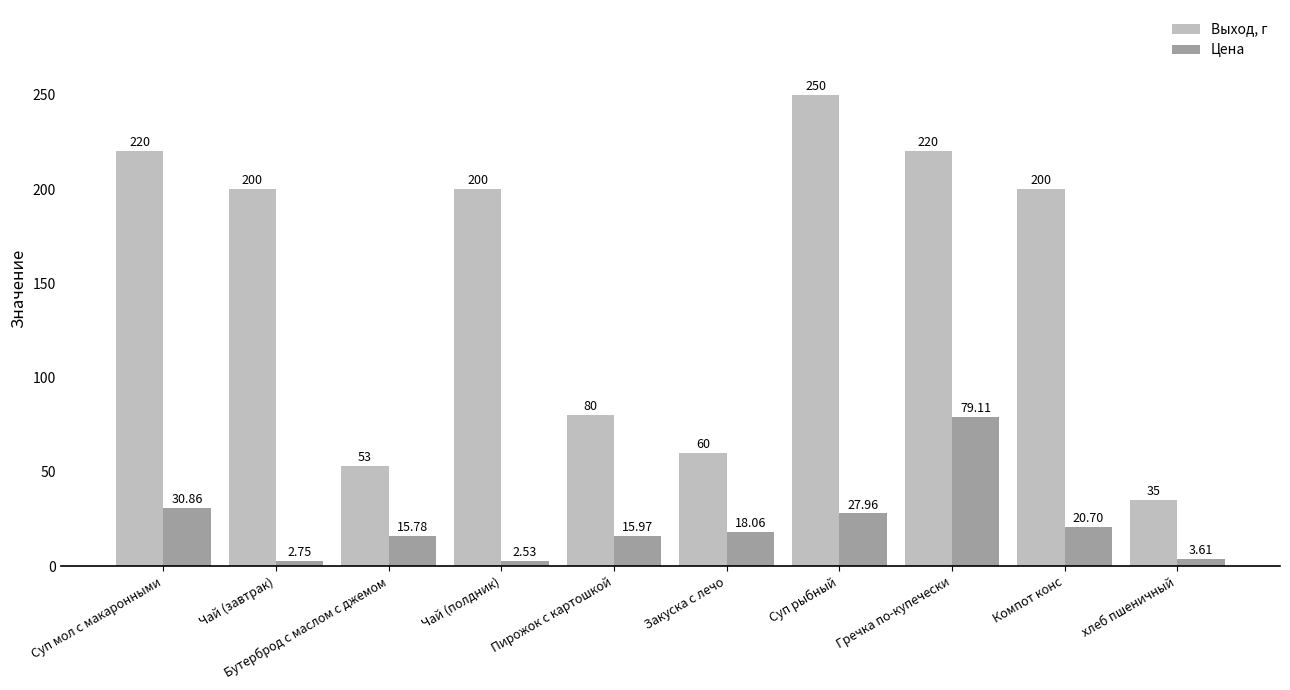

The Выход, г series shows 98.2 at Закуска с лечо. True or false?

False